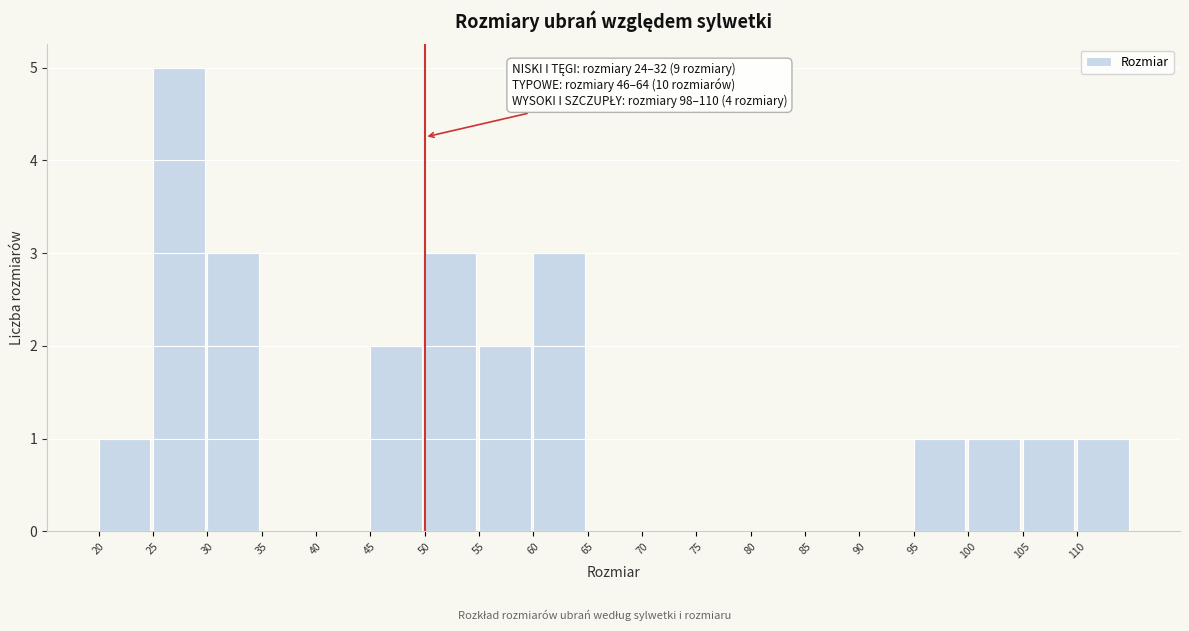

Over which range of the x-axis is the bar tallest?

25 to 30